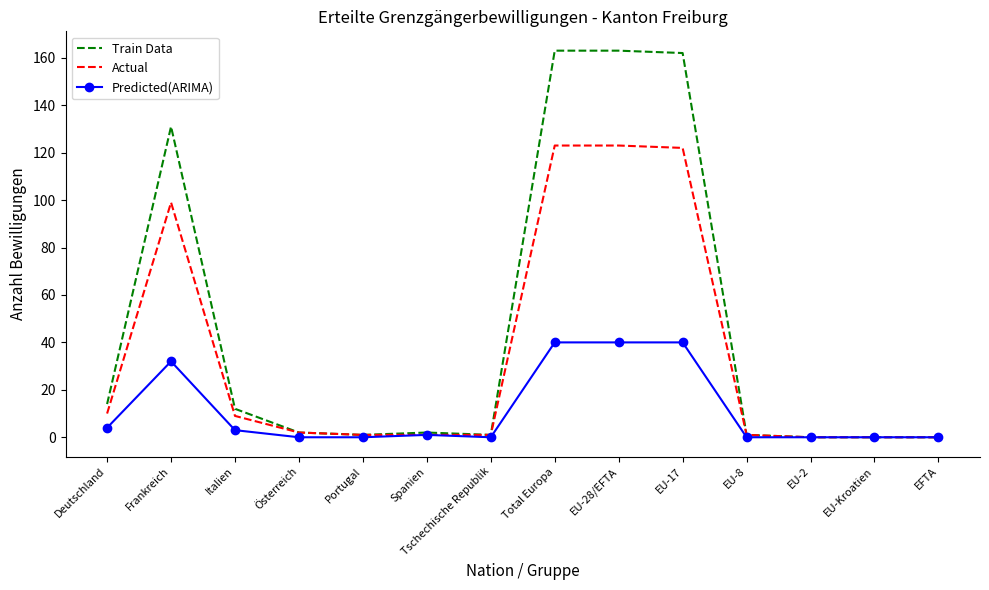

Which series has the widest spread of values?

Train Data